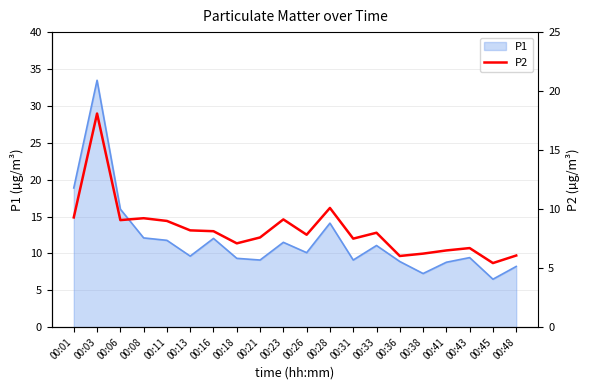

The value of P1 at 00:36 is 8.9. True or false?

True